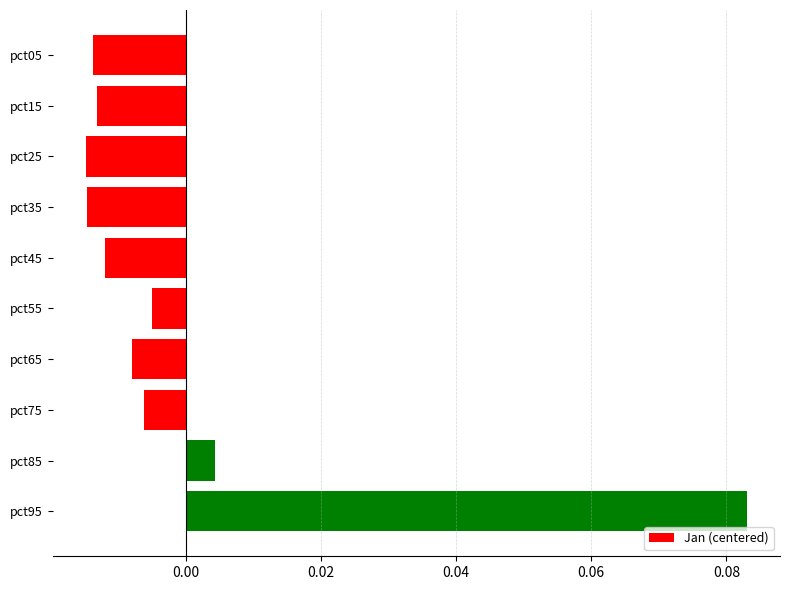

Which has a higher value, pct75 or pct15?

pct75